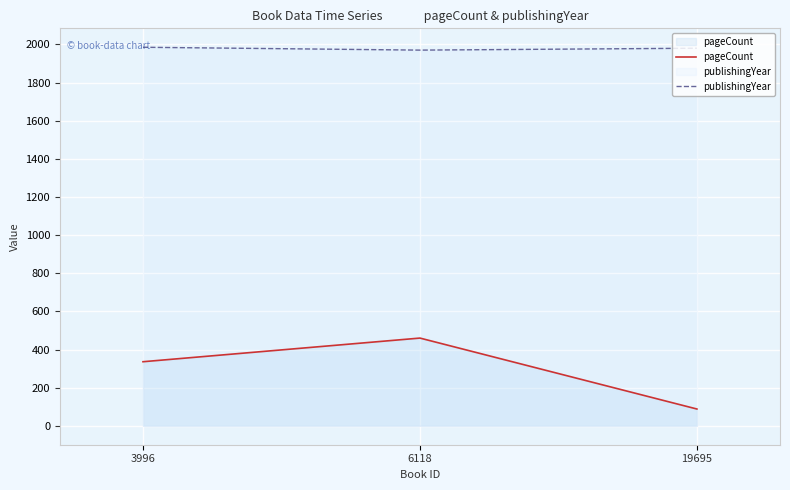

The value of publishingYear at 3996 is 3555. True or false?

False